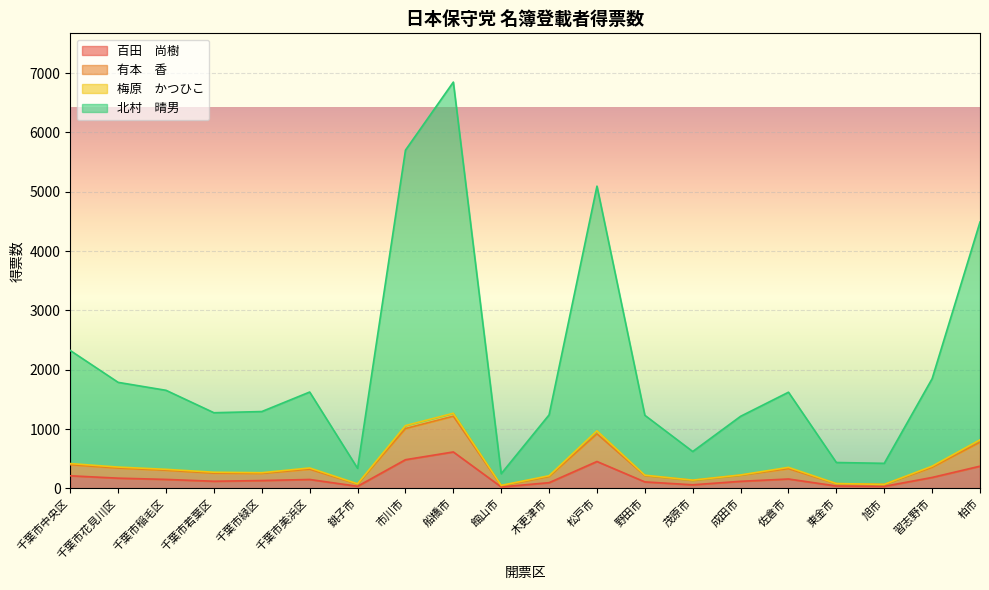

Which series has the largest total across all categories?

北村　晴男